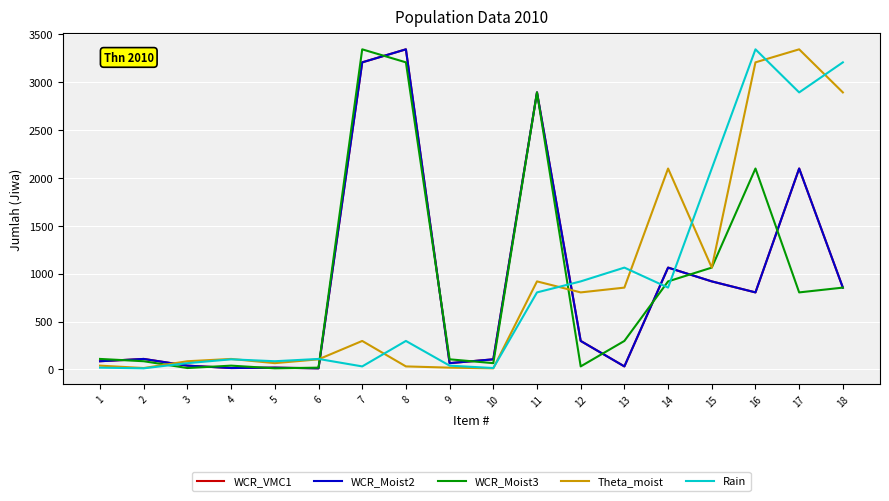

What is the value of the WCR_Moist2 point at the 6th from the left?

11